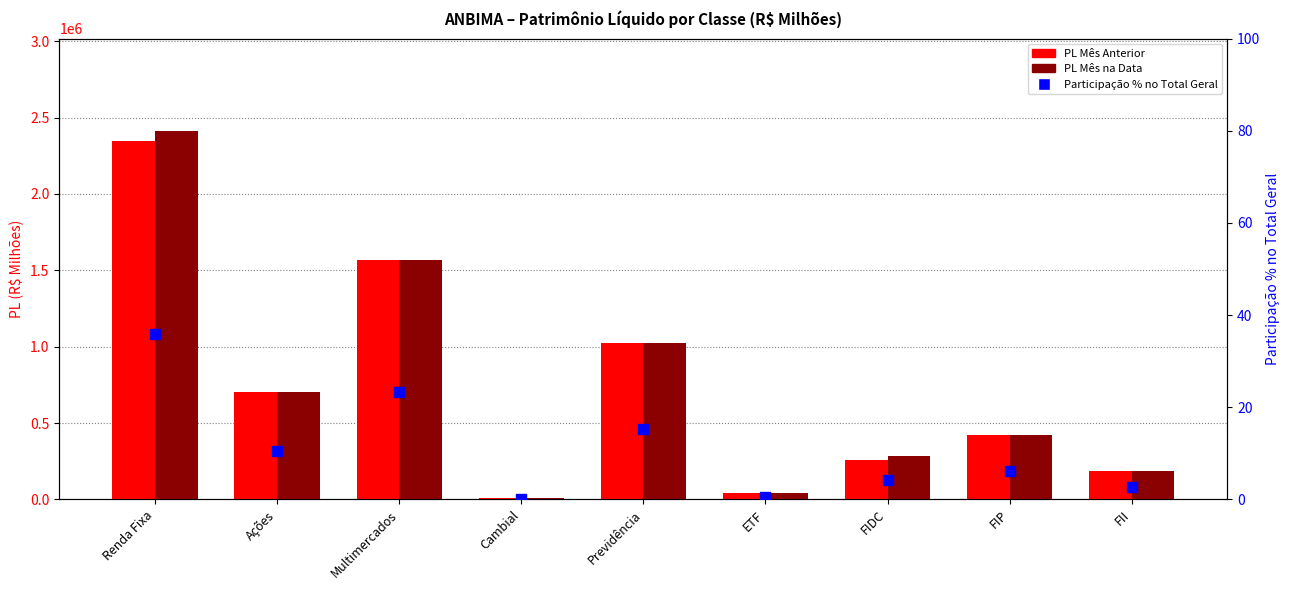

At which category is the sum across all series the highest?

Renda Fixa